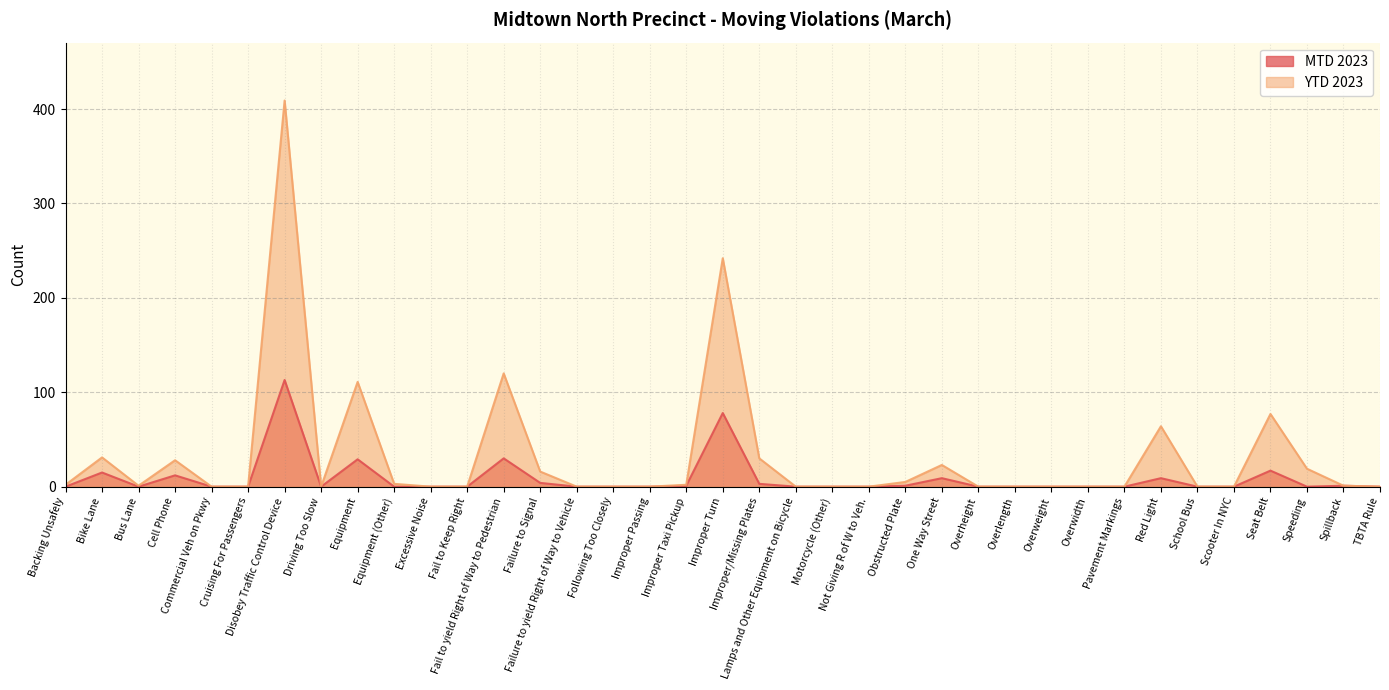

Reading left to right, extract all data points from this chart.

MTD 2023: 0	15	0	12	0	0	113	0	29	0	0	0	30	4	0	0	0	1	78	3	0	0	0	1	9	0	0	0	0	0	9	0	0	17	0	1	0
YTD 2023: 2	31	1	28	0	0	409	0	111	3	0	0	120	16	0	0	0	2	242	30	0	0	0	5	23	0	0	0	0	0	64	0	0	77	19	1	0